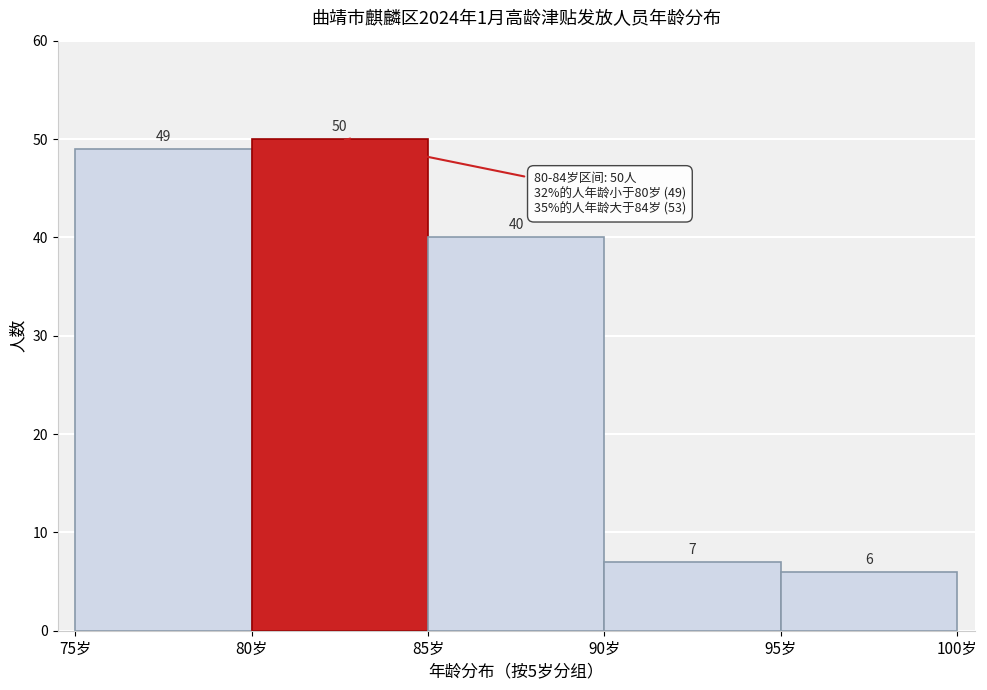

Reading left to right, list every bar in this chart as the range it spans on the x-axis followed by its height.

75 to 80: 49
80 to 85: 50
85 to 90: 40
90 to 95: 7
95 to 100: 6